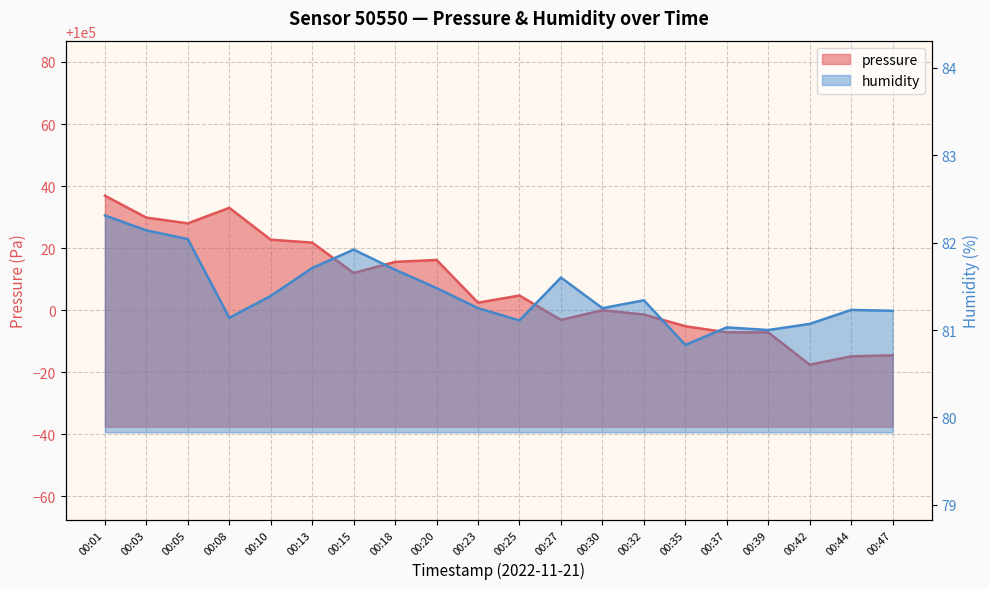

The value of humidity at 00:30 is 81.2. True or false?

True